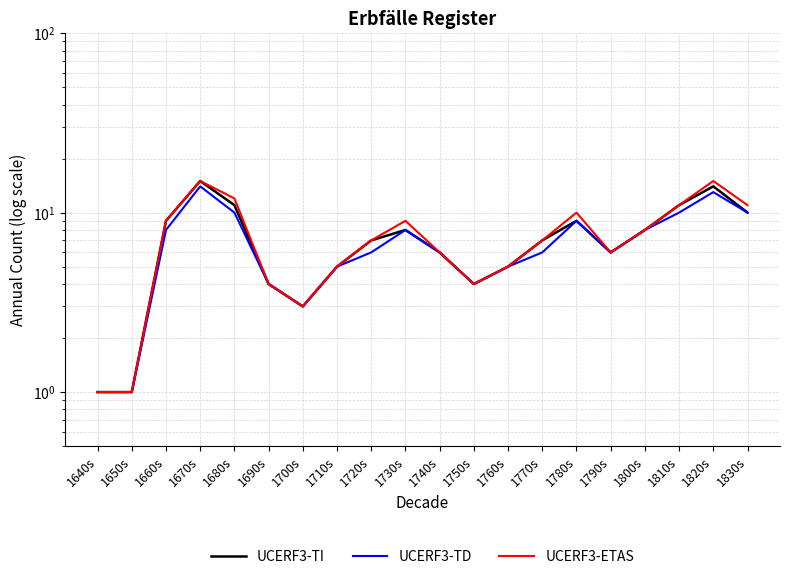

How many lines are shown in the chart?

3